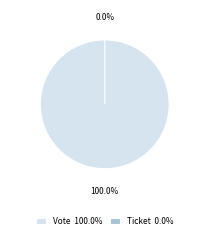

Rank the categories by value from highest to lowest.

Vote, Ticket